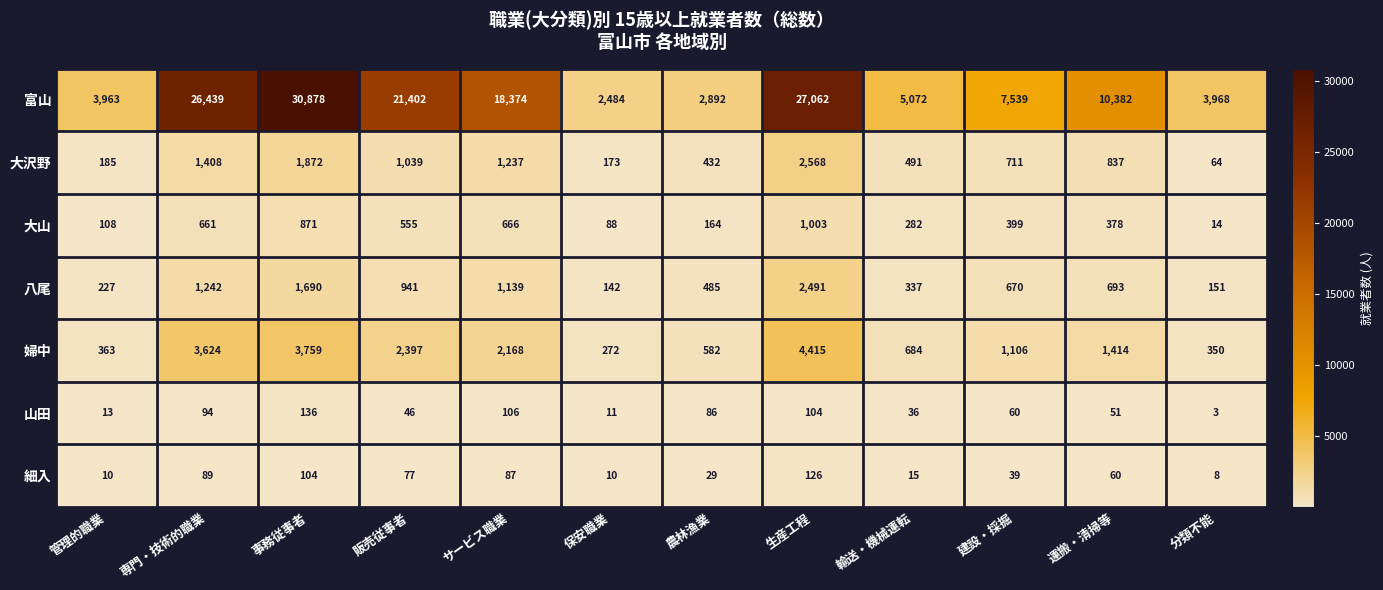

At which category is the sum across all series the highest?

事務従事者